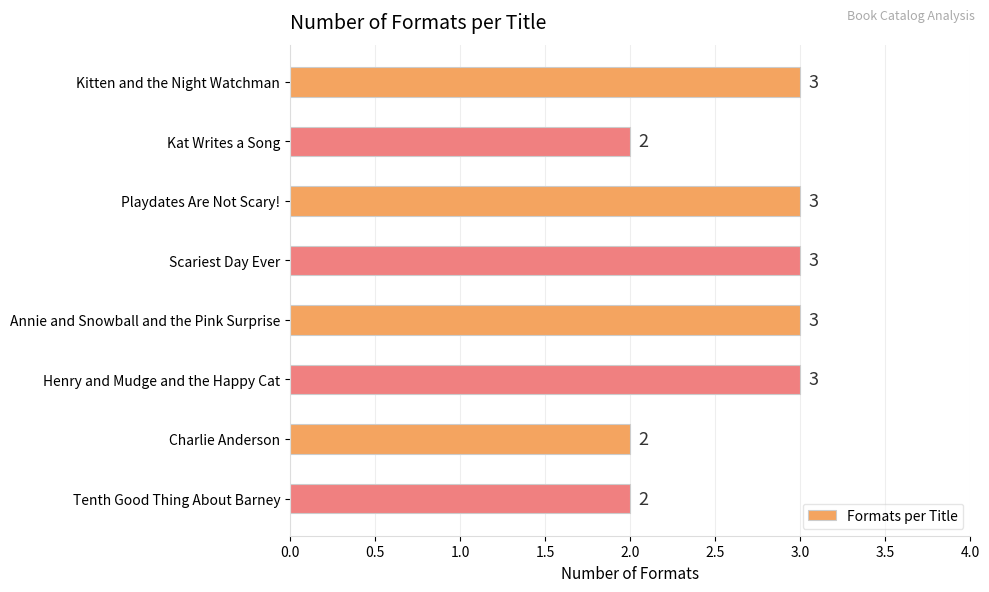

What is the smallest value displayed?

2